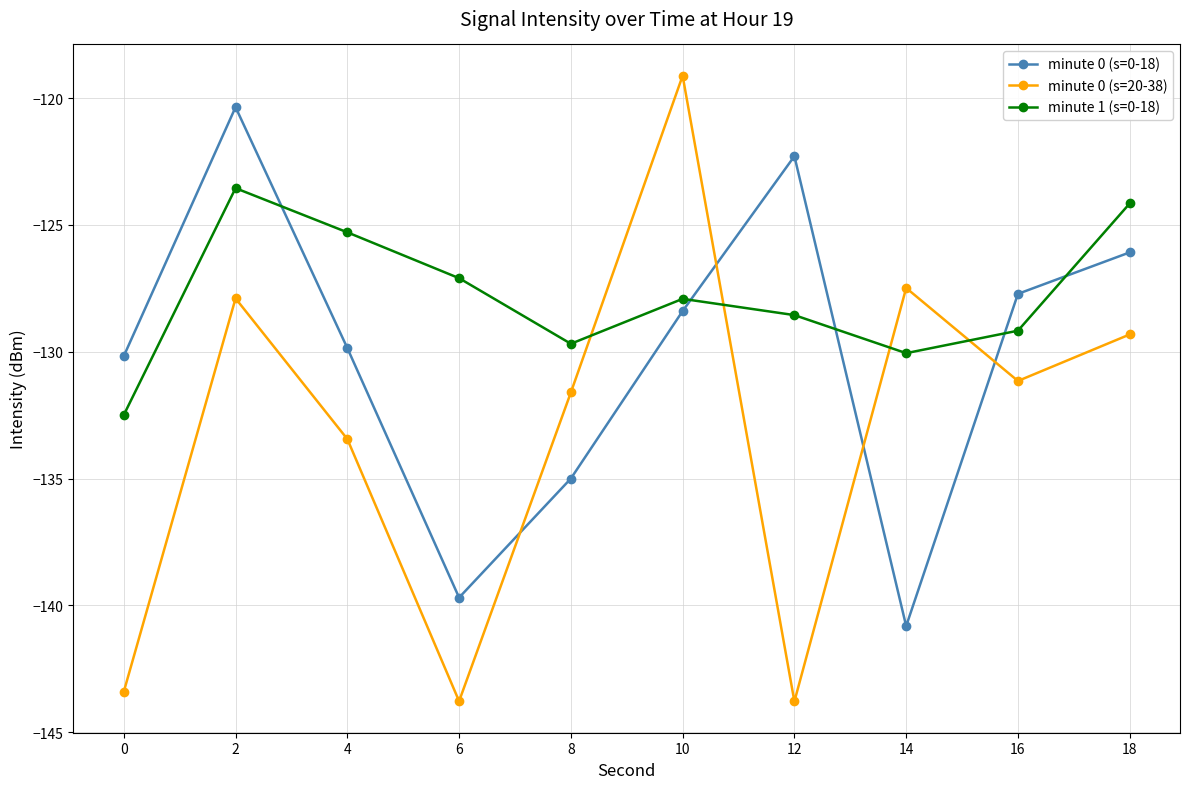

How many distinct data groups are displayed?

3